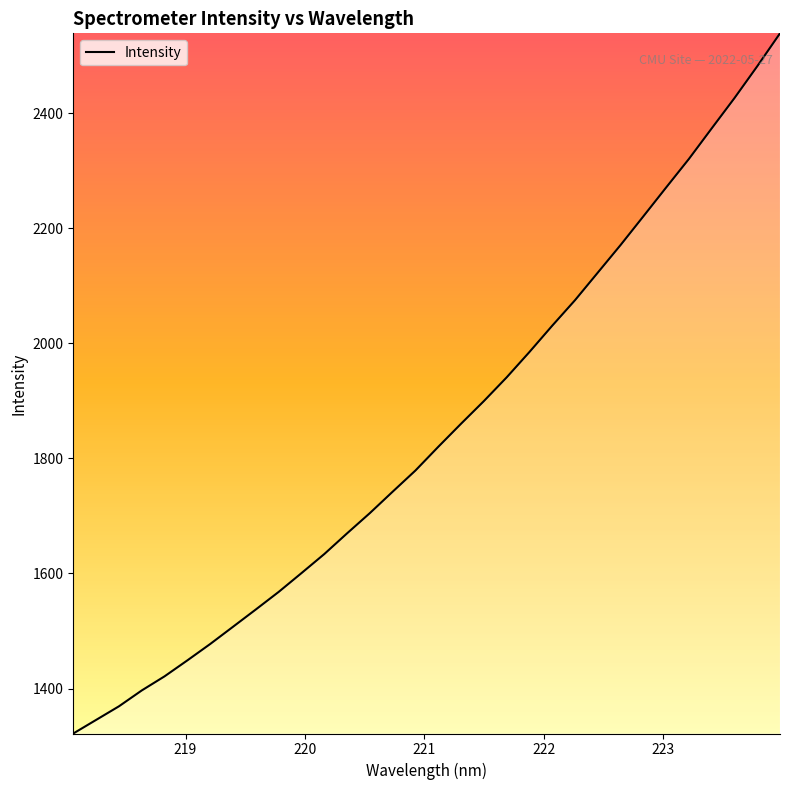

Does the chart have visible grid lines?

No